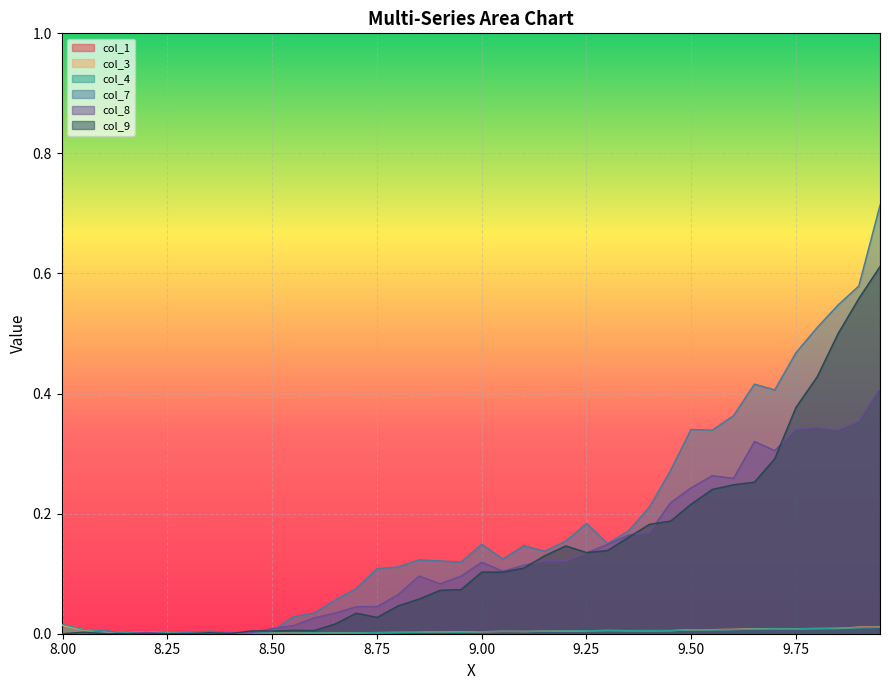

Where is the first local maximum for col_3?

8.75